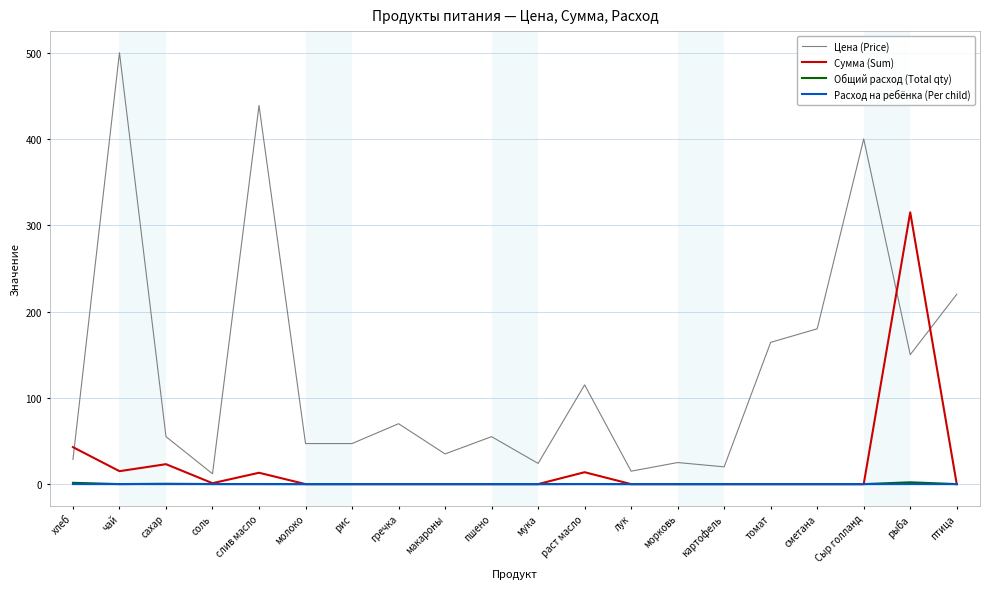

What is the maximum value shown in the chart?

500.0